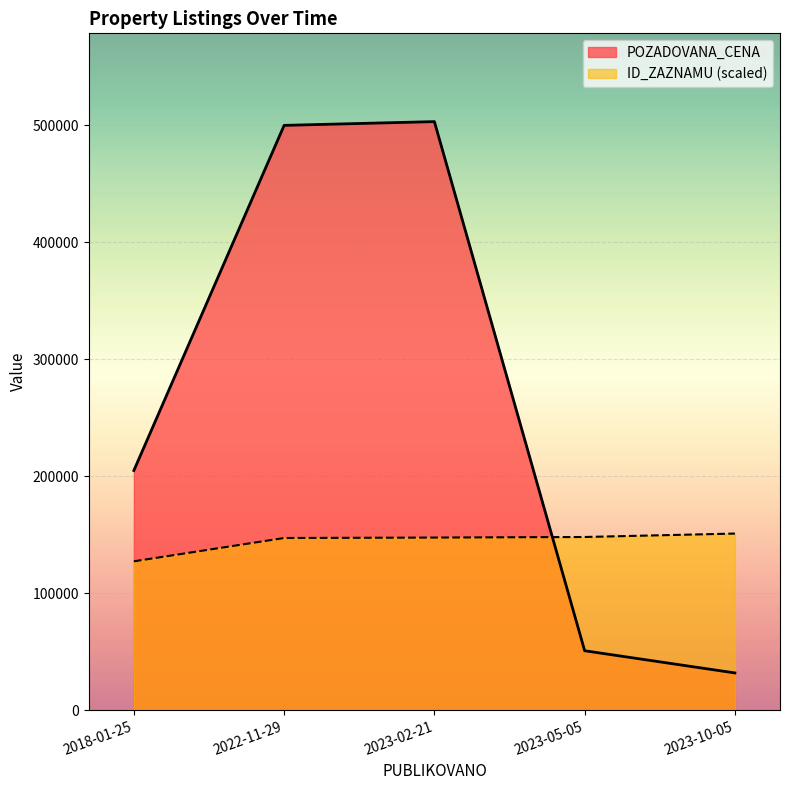

What is the value of the POZADOVANA_CENA point at the 3rd from the left?

503220.0